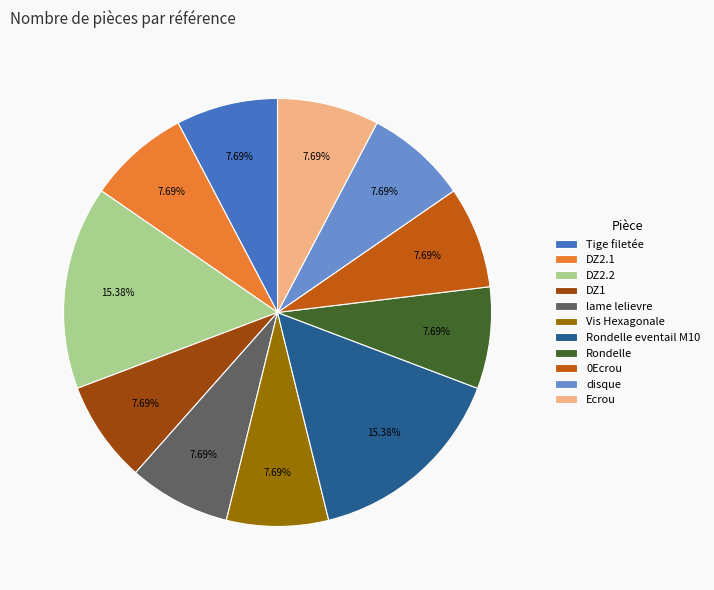

To the nearest percent, what percentage of the pie is DZ2.2?

15%